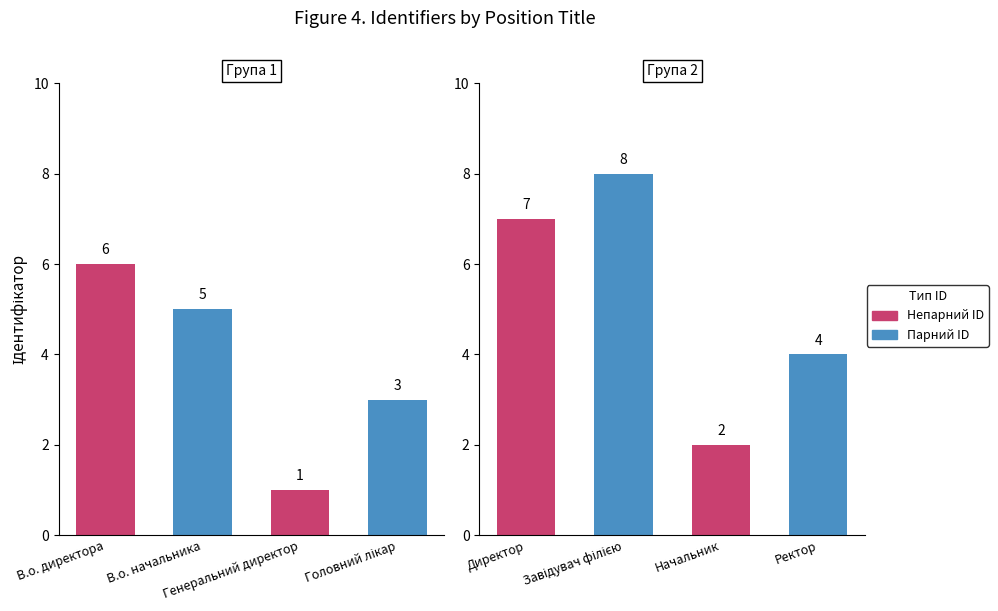

At which category does the chart reach its peak across all series?

Завідувач філією